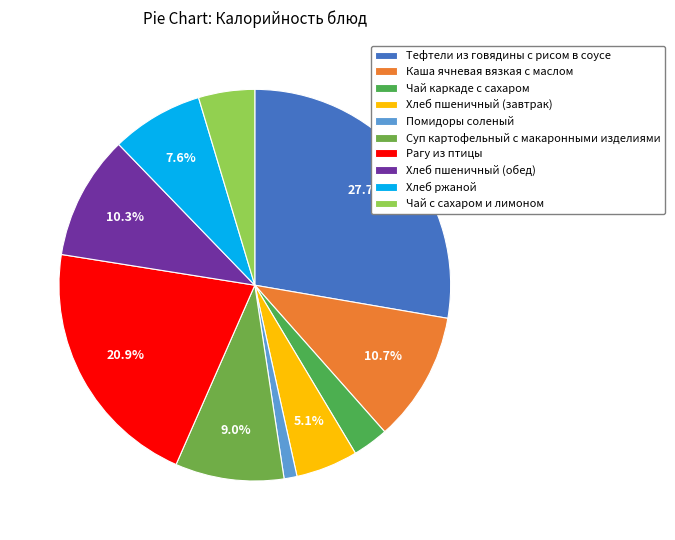

What percentage do Чай каркаде с сахаром and Хлеб пшеничный (обед) together represent?

13.2%